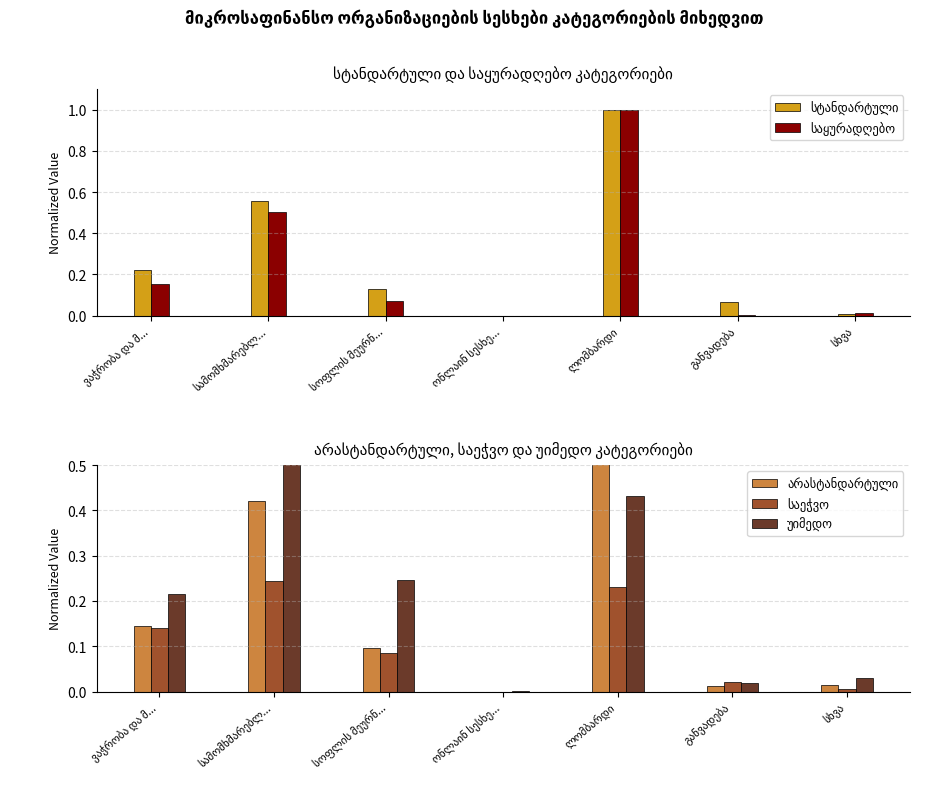

Between სამომხმარებლ... and ლომბარდი, which series saw the biggest shift?

უიმედო